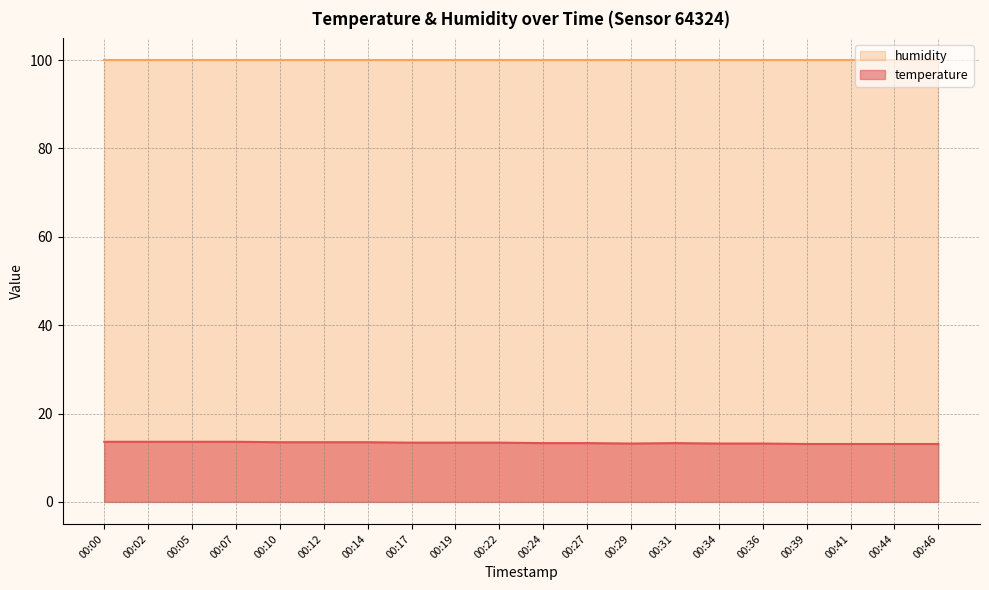

What is the change in value from 00:22 to 00:31?

-0.1